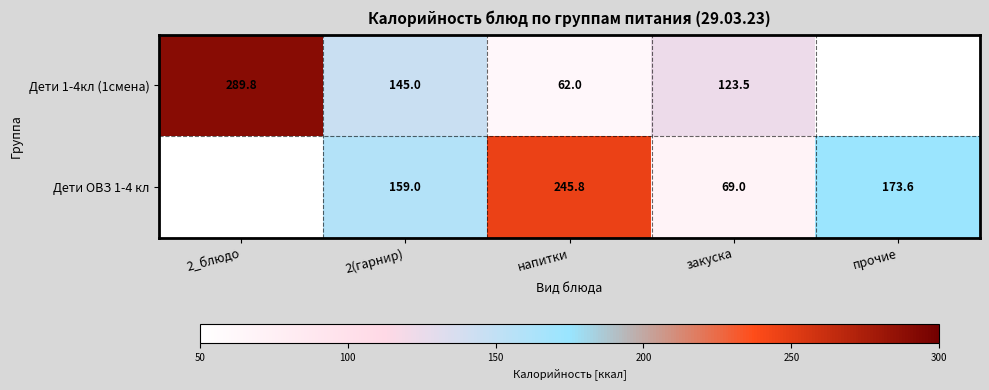

What is the total value across all series at напитки?

307.8